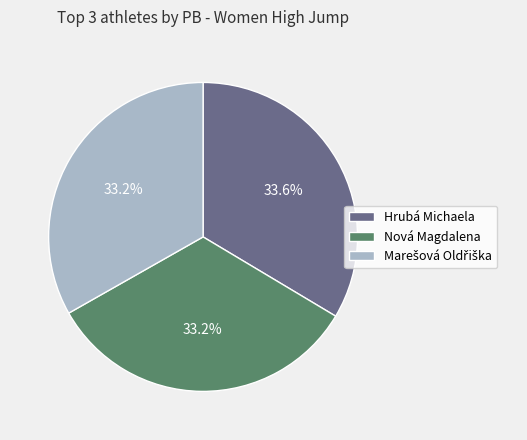

Is Hrubá Michaela the majority of the pie?

No